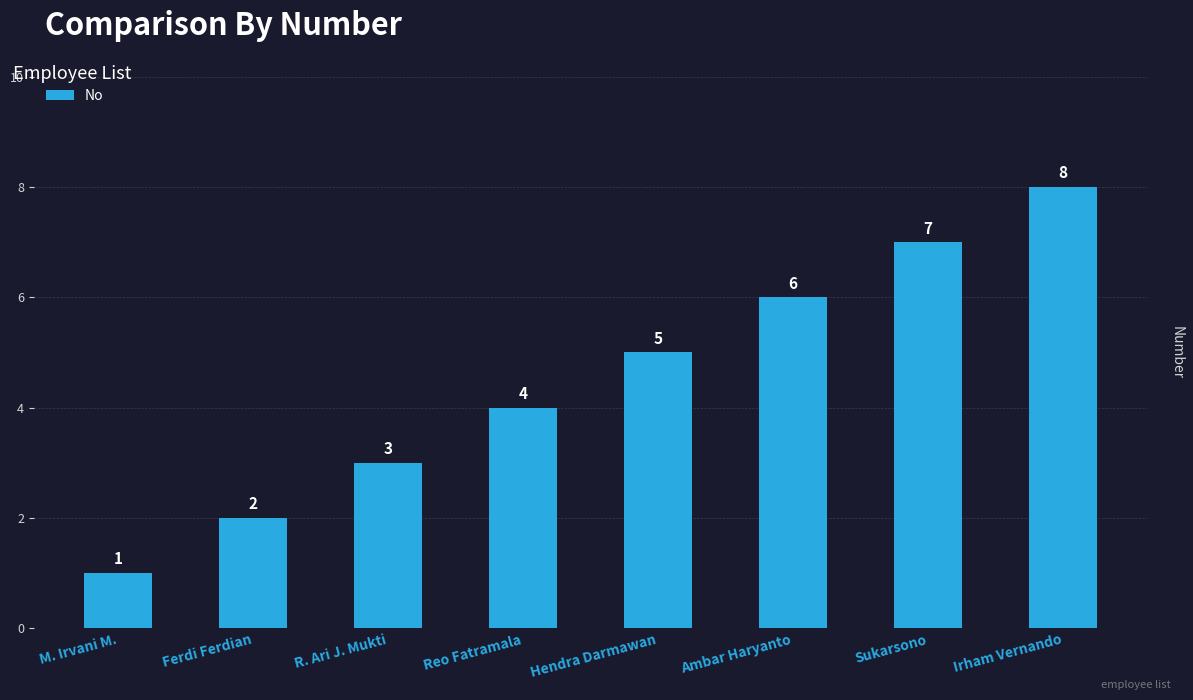

Which label corresponds to the largest value in the chart?

Irham Vernando